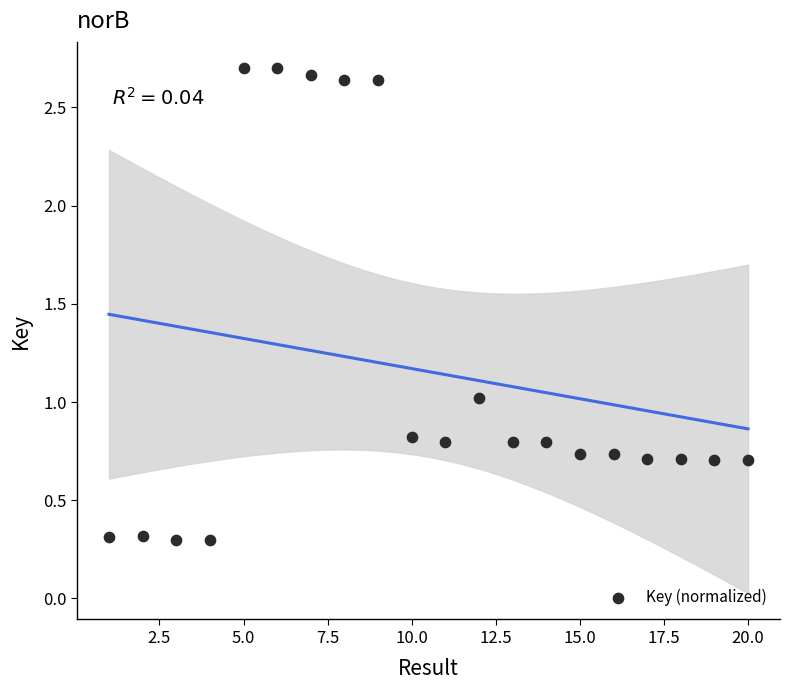

What is the range of Y values (max minus min)?

2.4